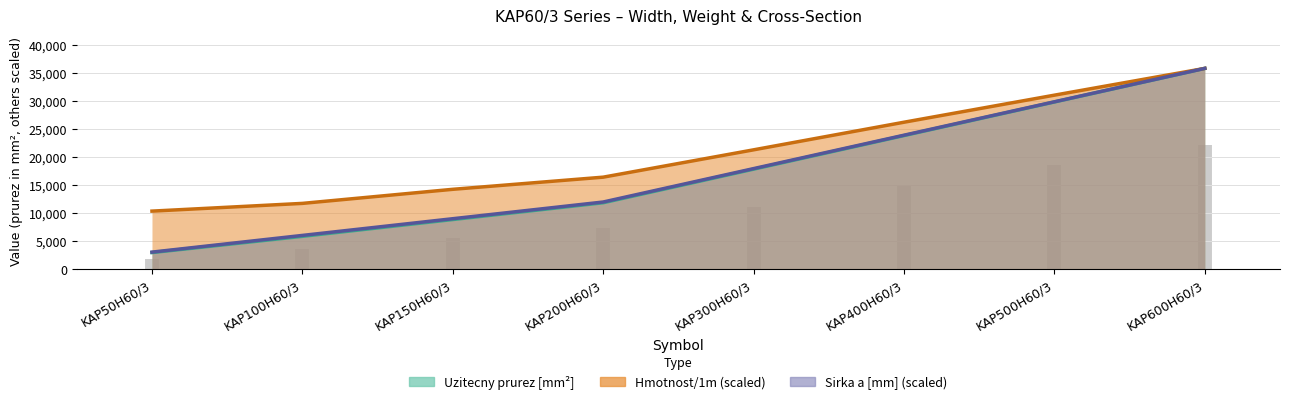

What is the label of the 8th point from the left?

KAP600H60/3